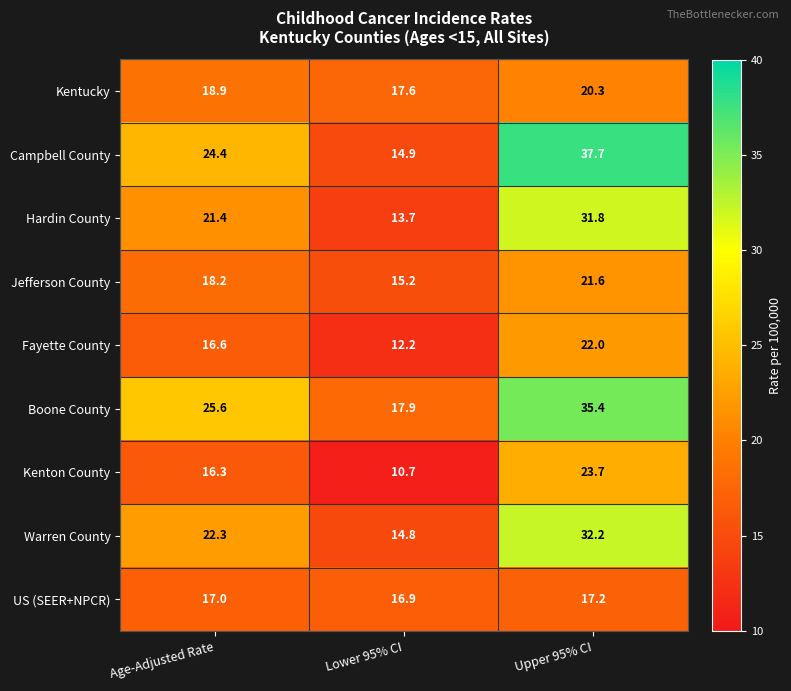

At how many categories does at least one series exceed 11?

3